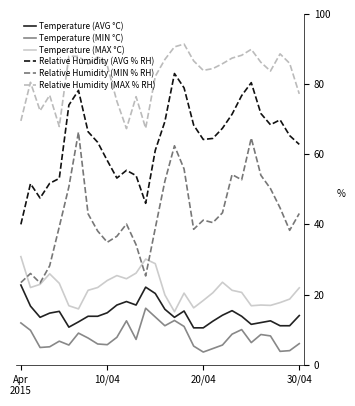

What are all the series names shown in the legend?

Temperature (AVG °C), Temperature (MIN °C), Temperature (MAX °C), Relative Humidity (AVG % RH), Relative Humidity (MIN % RH), Relative Humidity (MAX % RH)